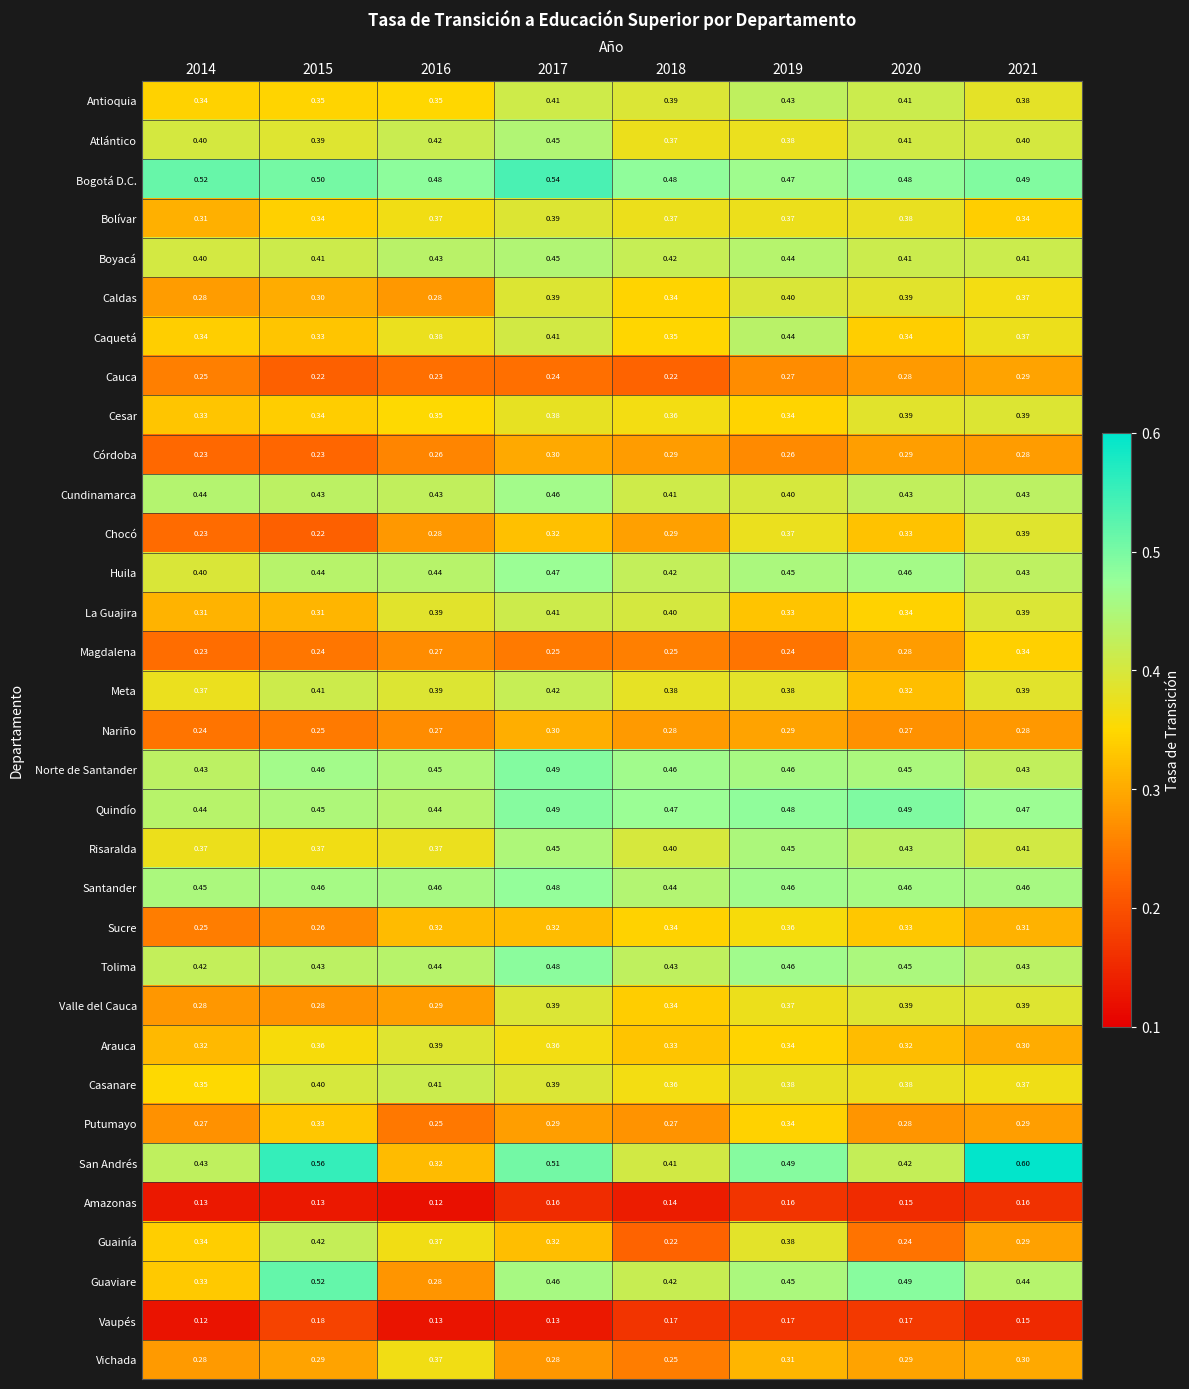

Which series has the largest range (max minus min)?

San Andrés